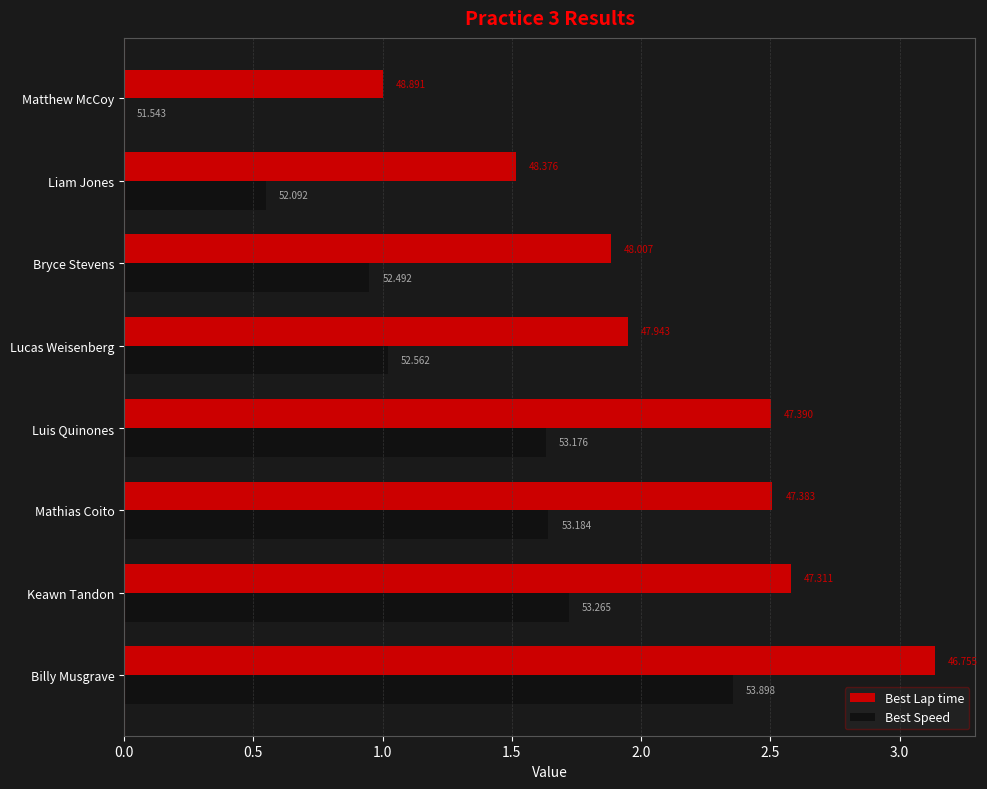

What is the lowest value of the Best Lap time series?

1.0